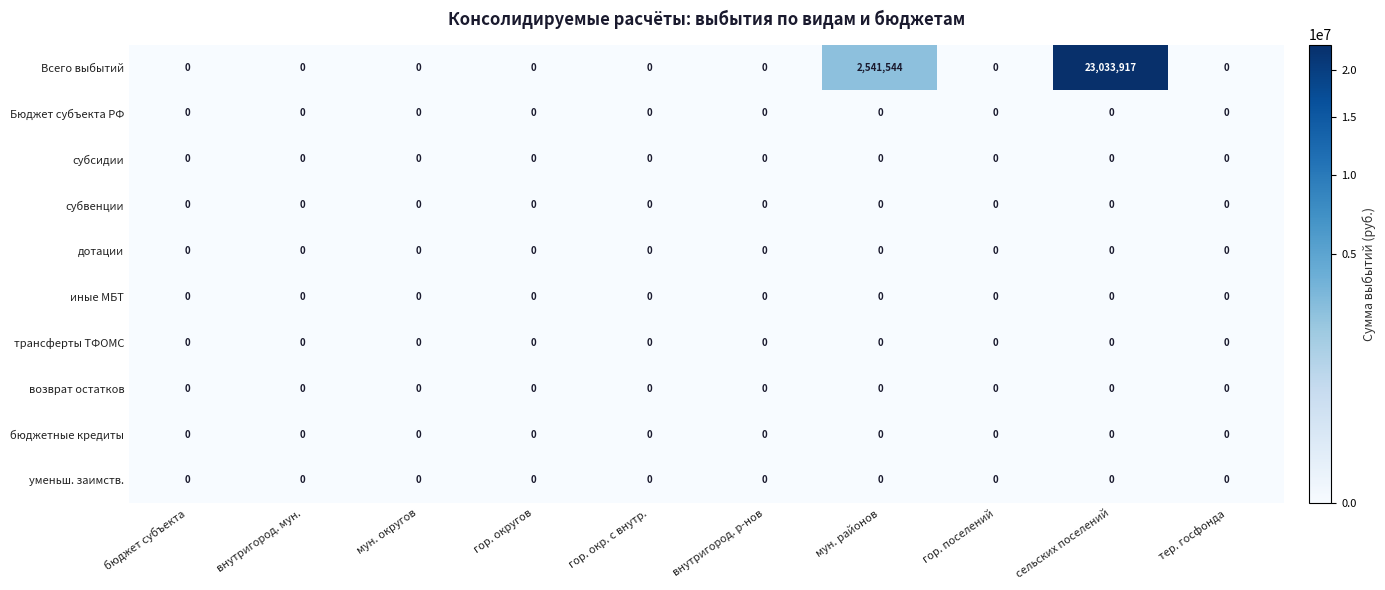

Is it true that иные МБТ equals 0 at гор. поселений?

True